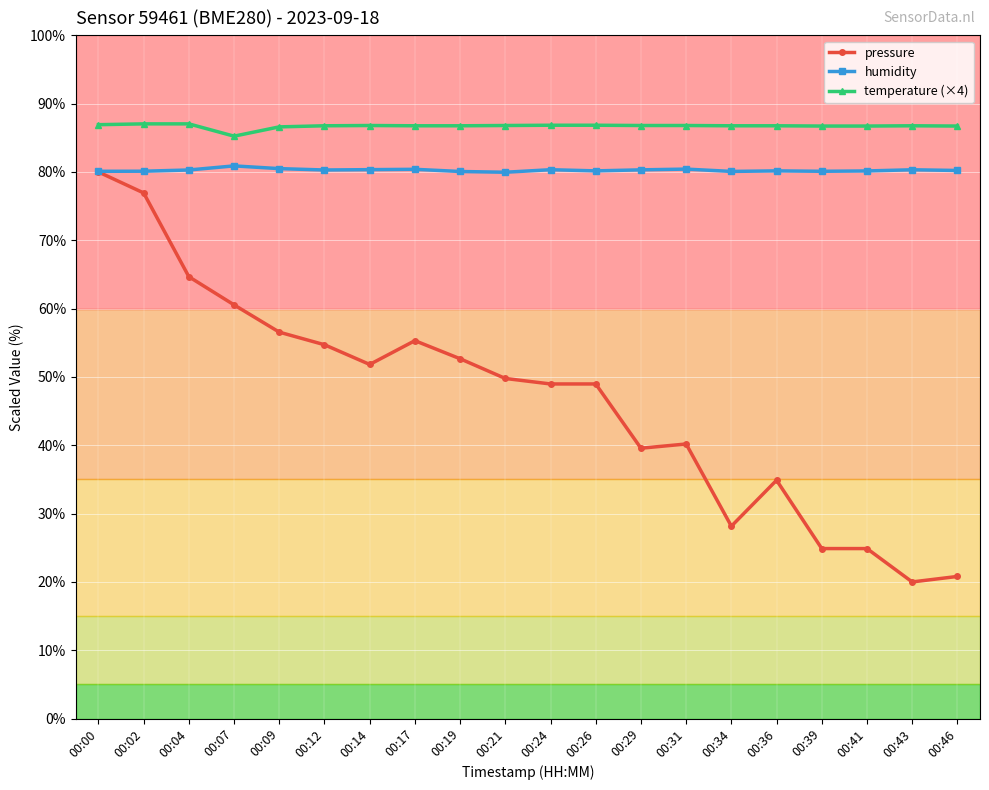

In humidity, how many points are higher than both neighbors (excluding endpoints)?

6